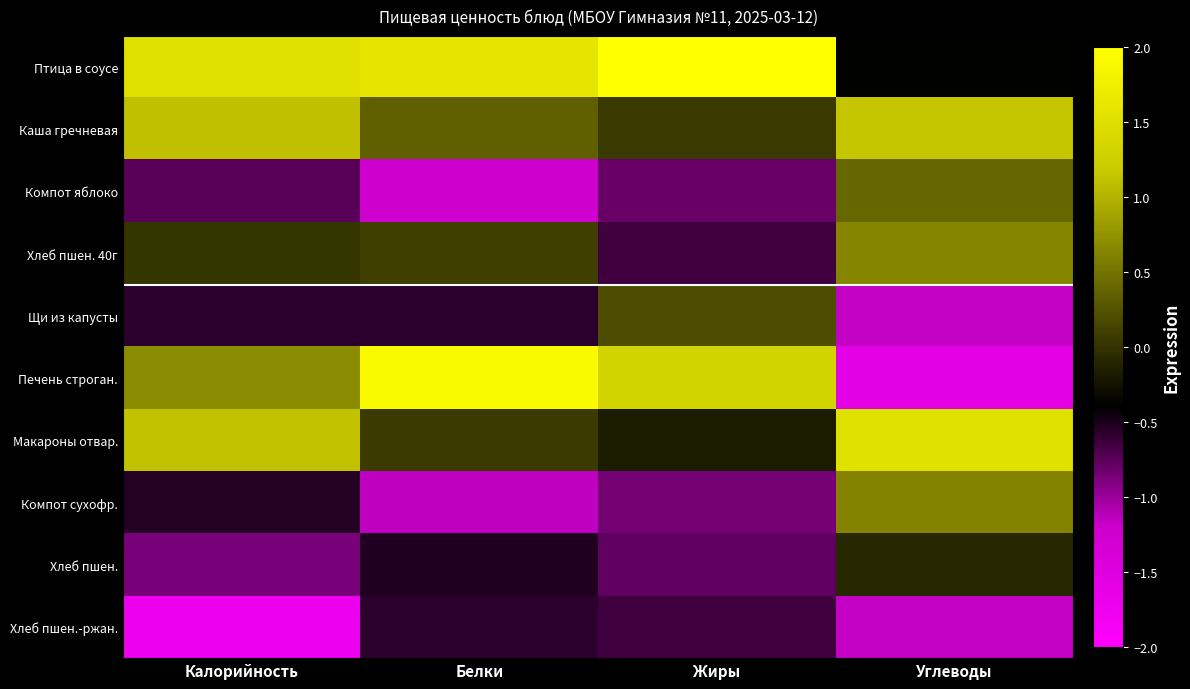

Reading left to right, extract all data points from this chart.

Птица в соусе: Калорийность=1.5	Белки=1.6	Жиры=2.3	Углеводы=-0.4
Каша гречневая: Калорийность=1.1	Белки=0.4	Жиры=0.0	Углеводы=1.2
Компот яблоко: Калорийность=-0.7	Белки=-1.2	Жиры=-0.8	Углеводы=0.4
Хлеб пшен. 40г: Калорийность=0.0	Белки=0.1	Жиры=-0.7	Углеводы=0.6
Щи из капусты: Калорийность=-0.6	Белки=-0.6	Жиры=0.2	Углеводы=-1.2
Печень строган.: Калорийность=0.7	Белки=1.9	Жиры=1.3	Углеводы=-1.6
Макароны отвар.: Калорийность=1.1	Белки=0.1	Жиры=-0.2	Углеводы=1.5
Компот сухофр.: Калорийность=-0.5	Белки=-1.1	Жиры=-0.8	Углеводы=0.6
Хлеб пшен.: Калорийность=-0.9	Белки=-0.5	Жиры=-0.8	Углеводы=-0.1
Хлеб пшен.-ржан.: Калорийность=-1.7	Белки=-0.6	Жиры=-0.6	Углеводы=-1.2